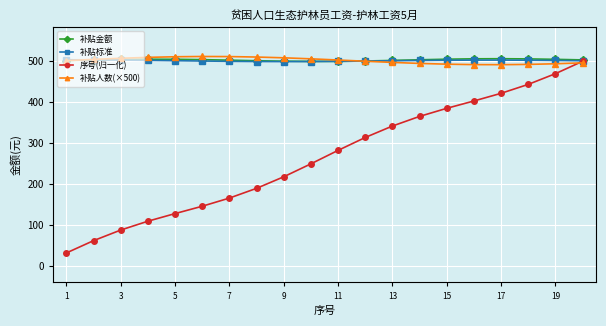

Which series has the largest range (max minus min)?

序号(归一化)